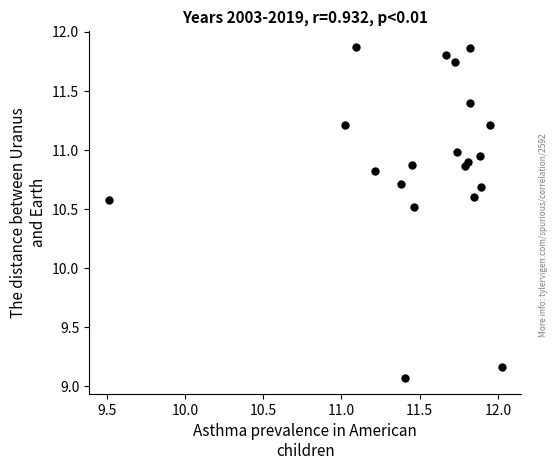

What Y value in the scatter plot is closest to 10?

10.5